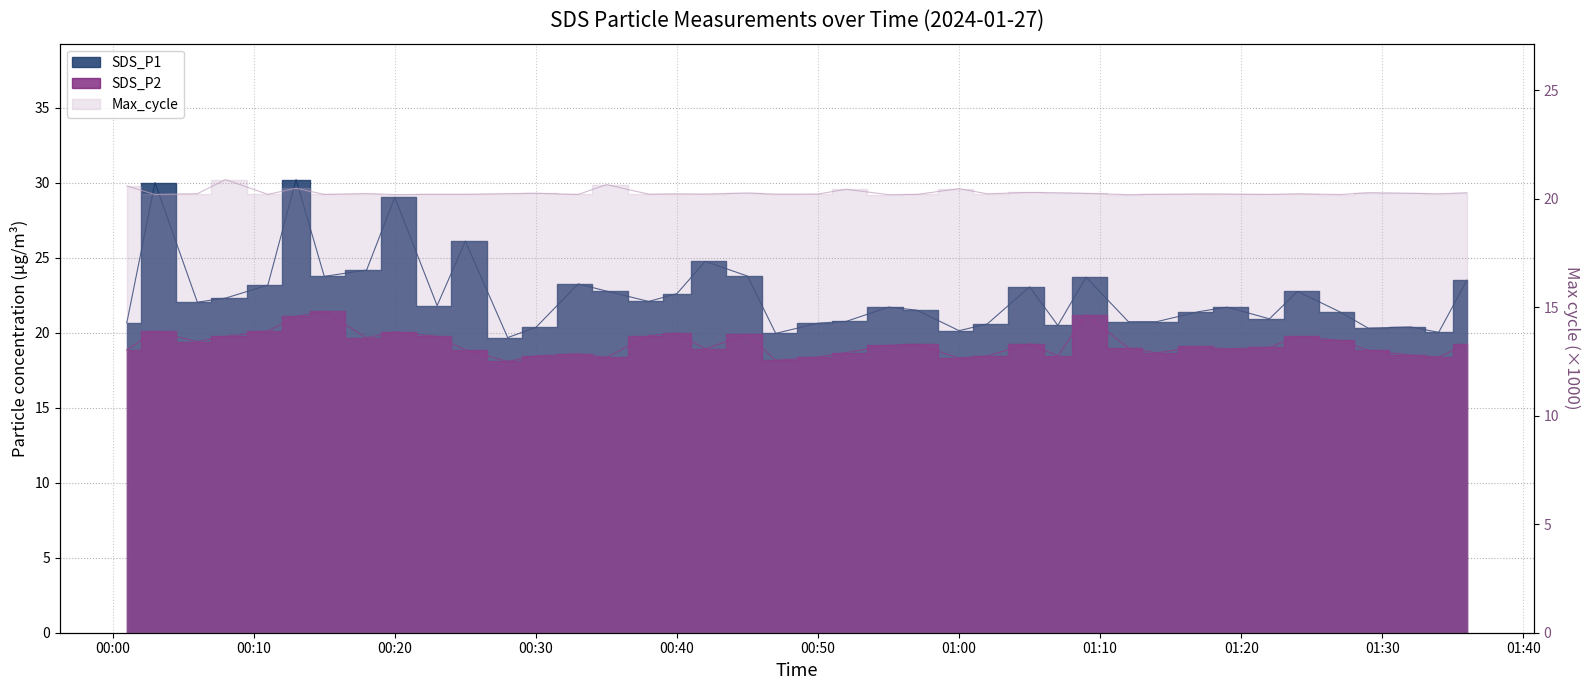

The SDS_P1 series shows 22.0 at 2024/01/27 00:06. True or false?

True